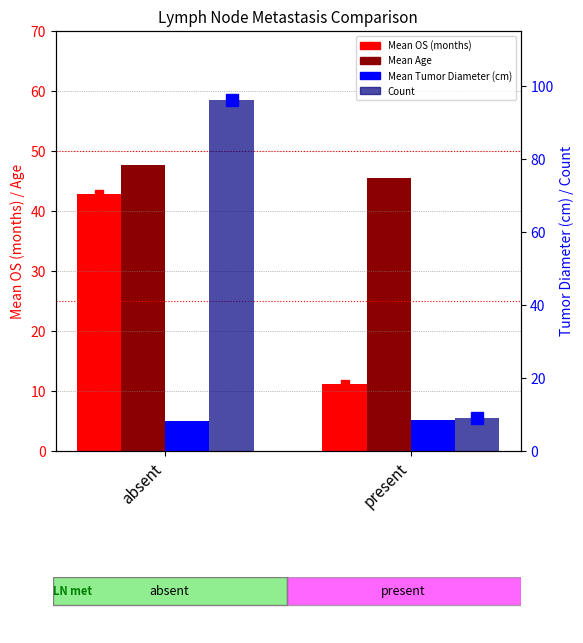

The Count series shows 9.0 at present. True or false?

True